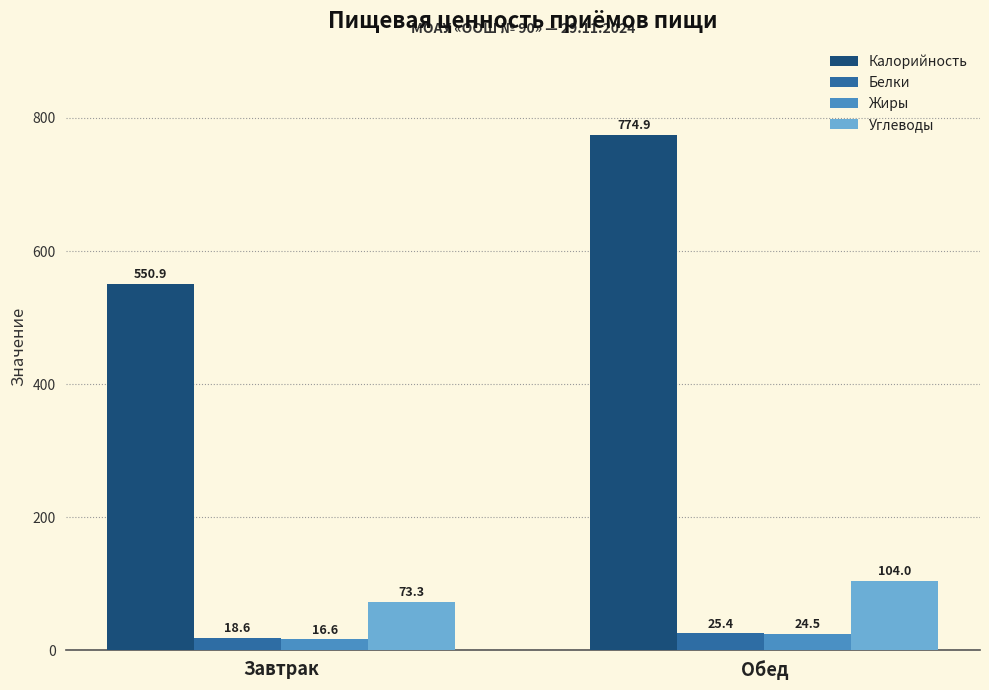

What is the difference between the Углеводы values at Завтрак and Обед?

30.8